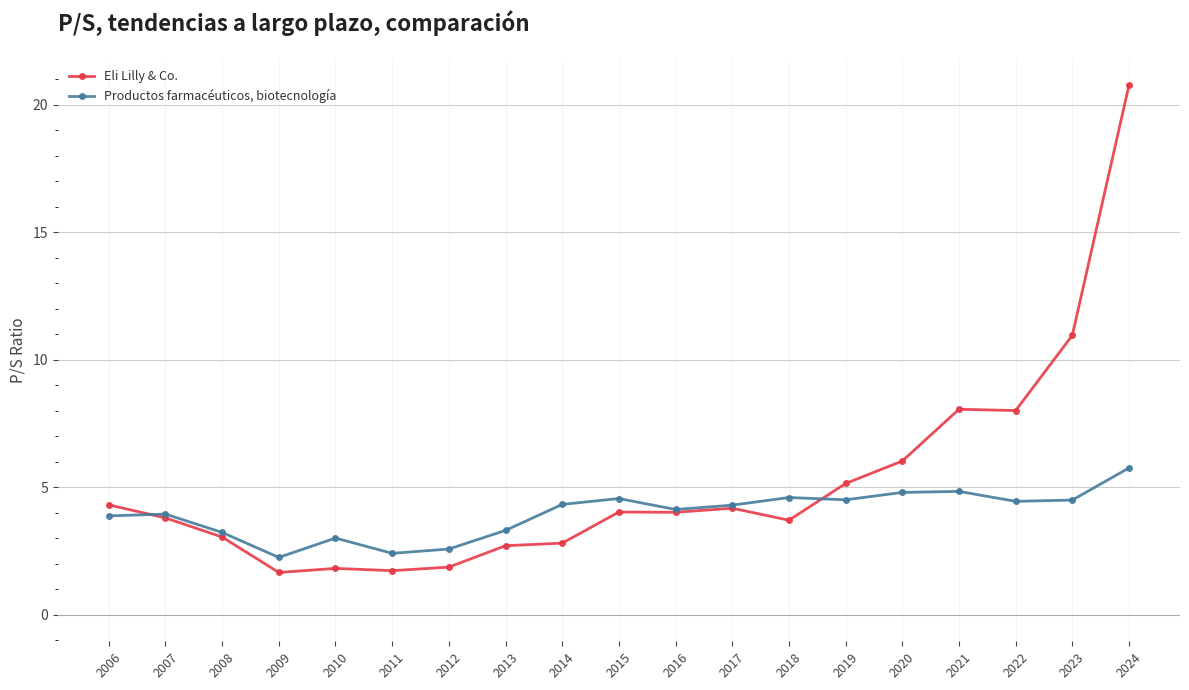

What is the difference between the maximum and minimum values in the Productos farmacéuticos, biotecnología series?

3.5